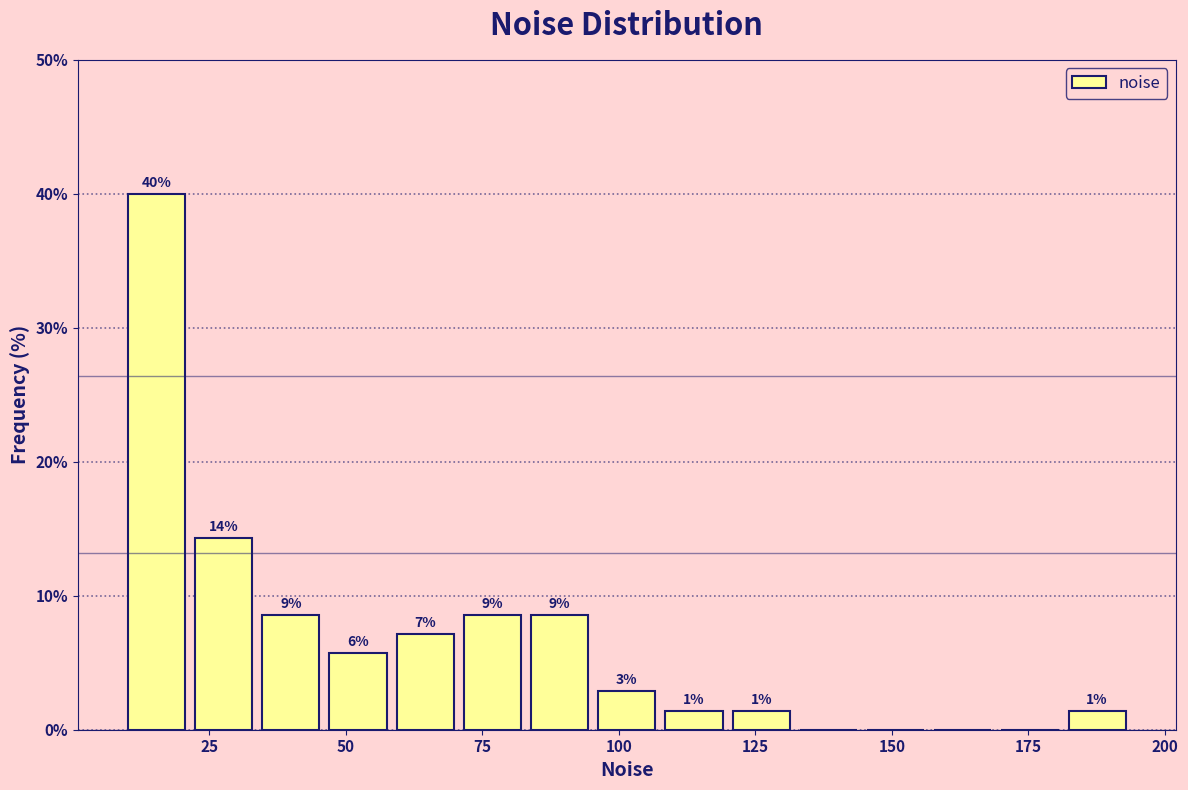

Read against the x-axis, roughly where is the centre of the tallest bar?

15